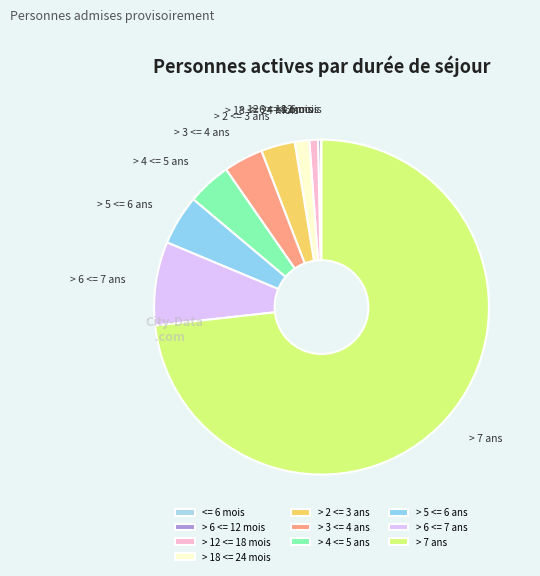

Does any single category account for the majority?

Yes